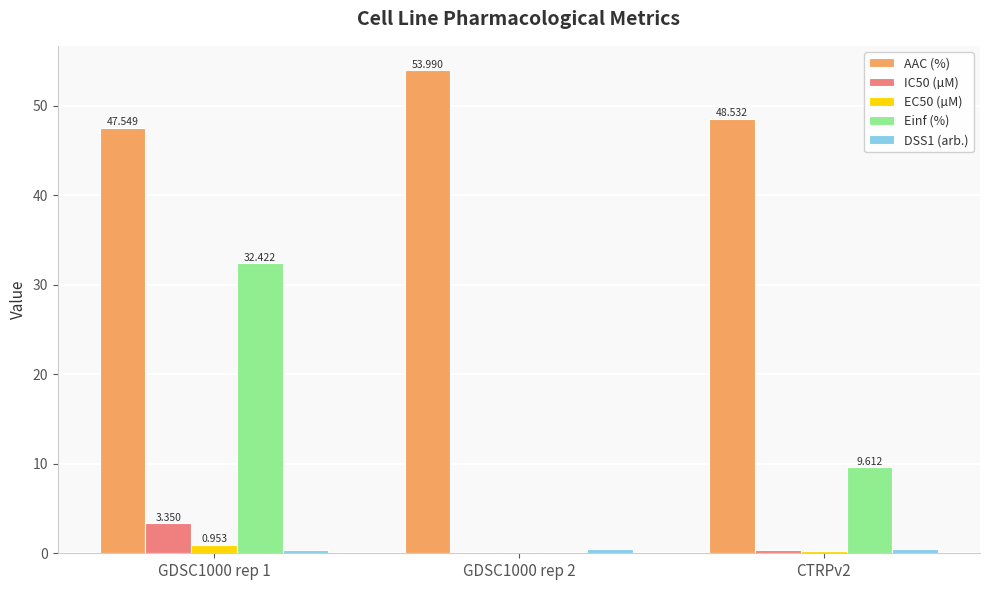

Which series has the largest total across all categories?

AAC (%)